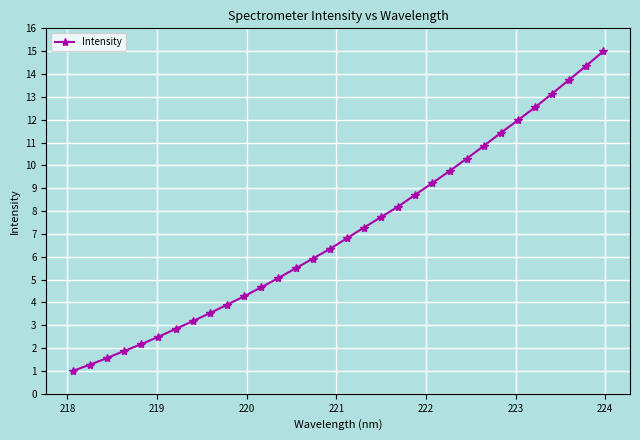

What is the difference between the maximum and minimum values?

14.0